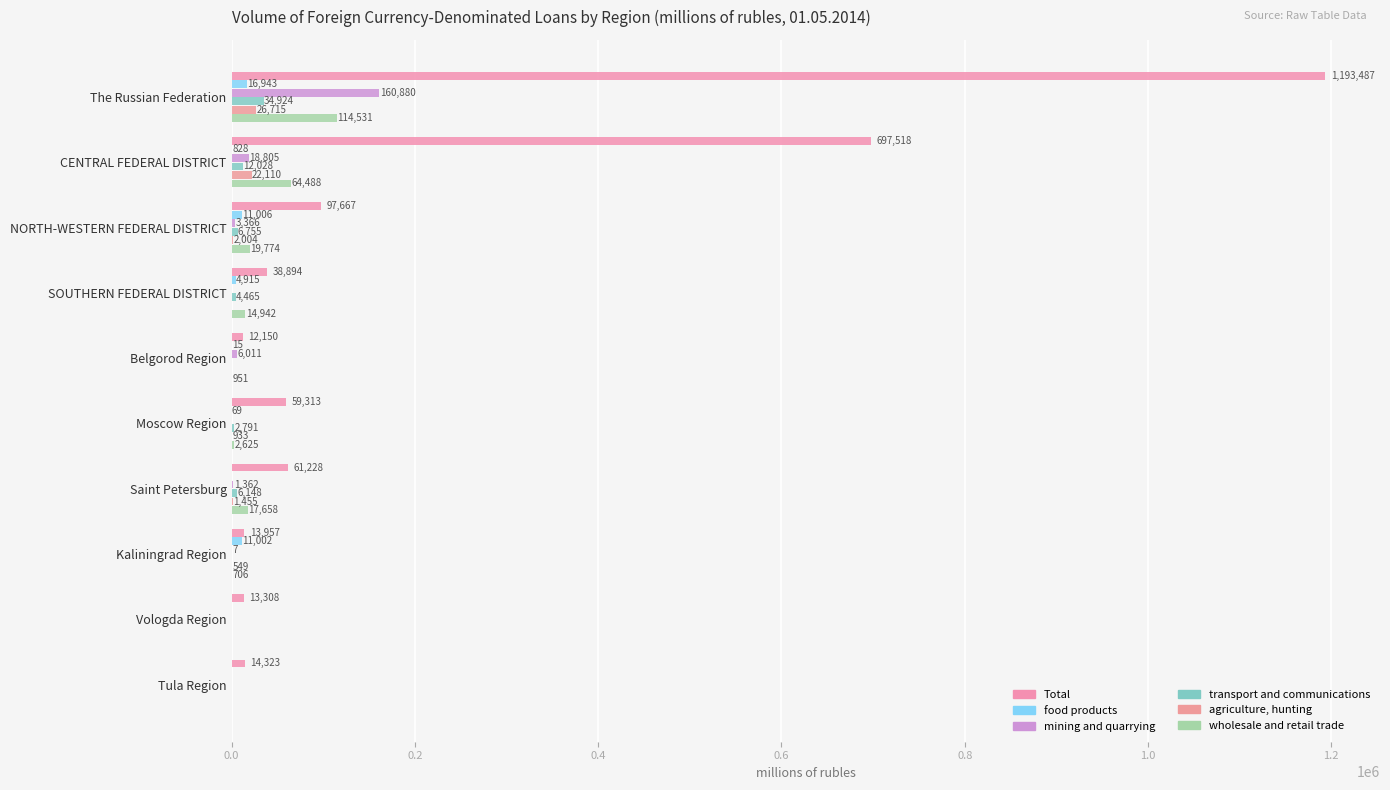

What is the difference between the maximum and minimum values in the transport and communications series?

34924